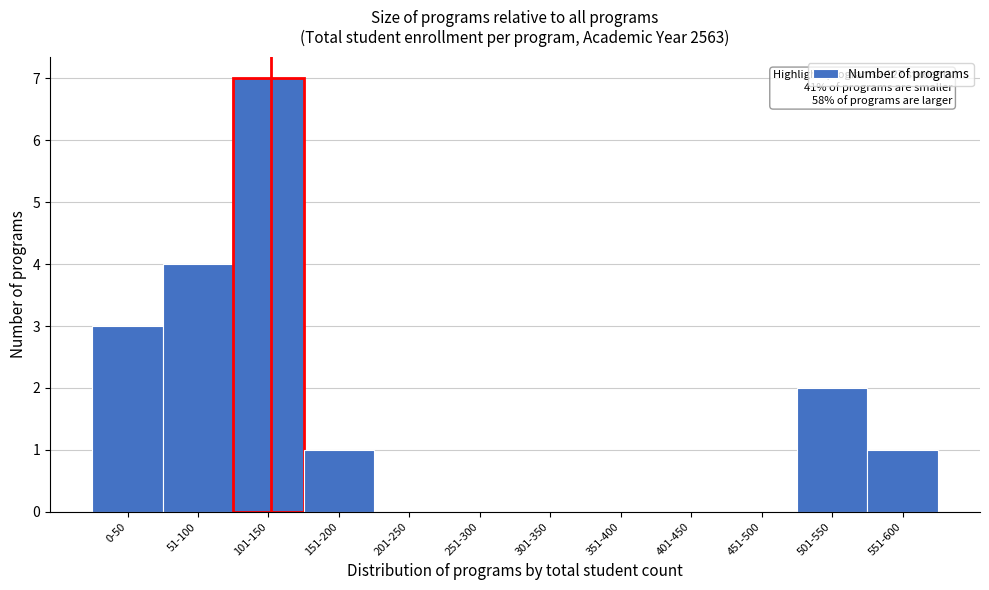

Reading right to left, extract all data points from this chart.

551-600=1	501-550=2	451-500=0	401-450=0	351-400=0	301-350=0	251-300=0	201-250=0	151-200=1	101-150=7	51-100=4	0-50=3